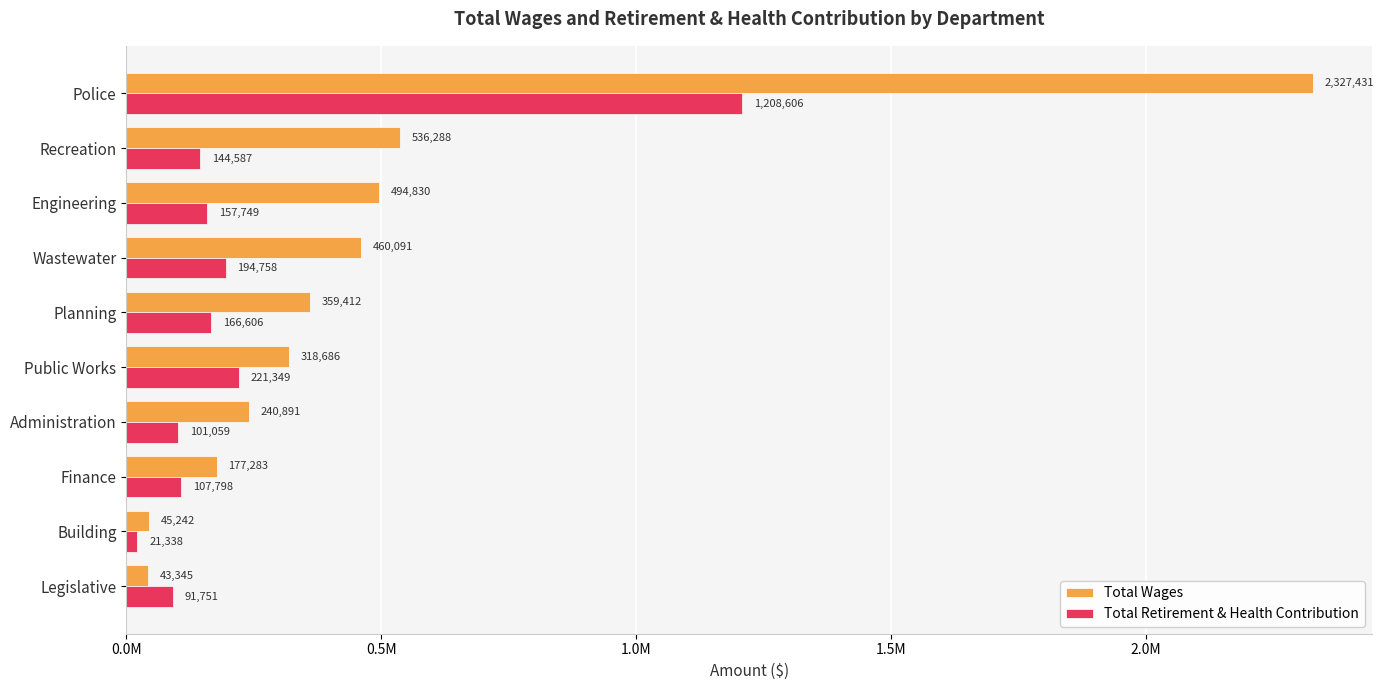

Which series has the largest total across all categories?

Total Wages